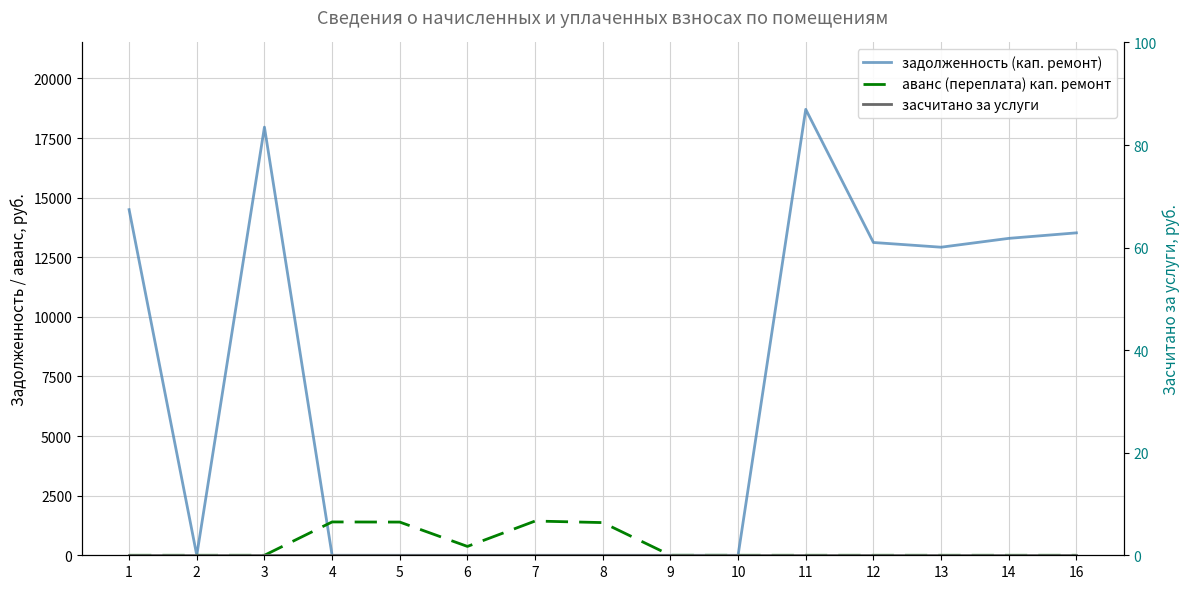

Which series ends up on top after the final intersection of задолженность (кап. ремонт) and аванс (переплата) кап. ремонт?

аванс (переплата) кап. ремонт